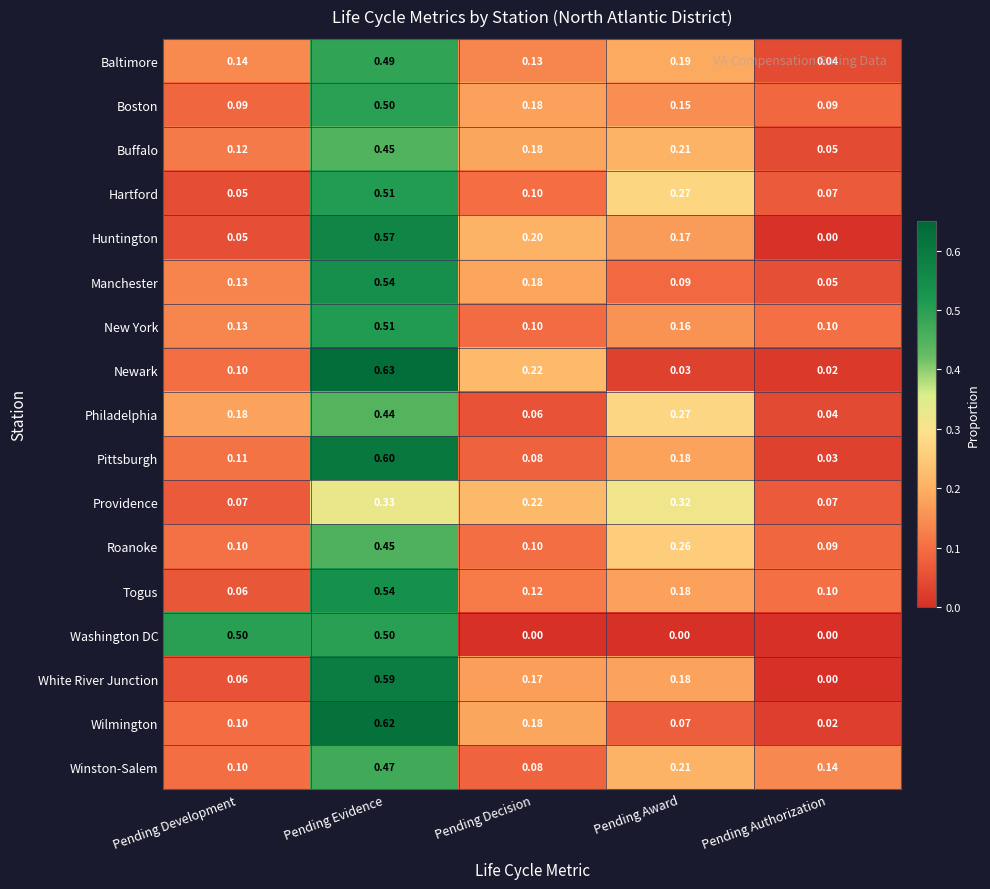

Is the value of Boston at Pending Authorization greater than the value of Roanoke at Pending Decision?

No